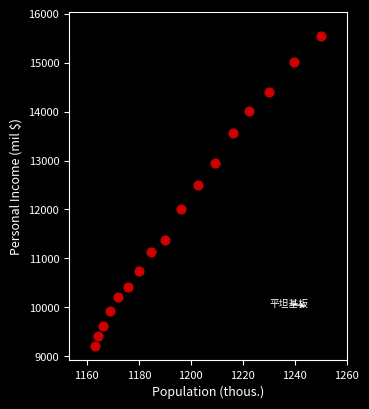

What Y value in the scatter plot is closest to 12375?

12494.4